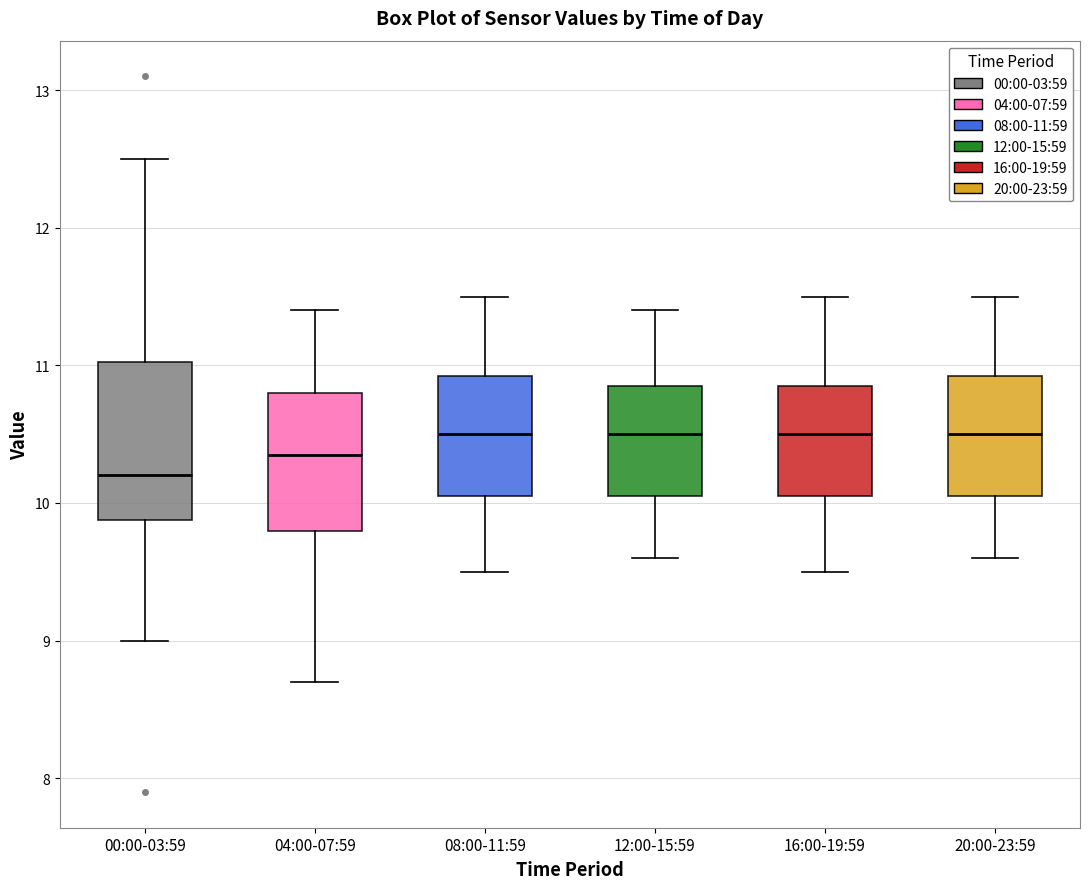

Reading left to right, read every box against the y-axis: the position of its median line, the range the box covers, and the ends of its whiskers. The values are not printed on the chart, so give them approximately, as read against the axis.

00:00-03:59: median 10.2, box 9.9 to 11.0, whiskers 9.0 to 12.5
04:00-07:59: median 10.4, box 9.8 to 10.8, whiskers 8.7 to 11.4
08:00-11:59: median 10.5, box 10.1 to 10.9, whiskers 9.5 to 11.5
12:00-15:59: median 10.5, box 10.1 to 10.9, whiskers 9.6 to 11.4
16:00-19:59: median 10.5, box 10.1 to 10.9, whiskers 9.5 to 11.5
20:00-23:59: median 10.5, box 10.1 to 10.9, whiskers 9.6 to 11.5